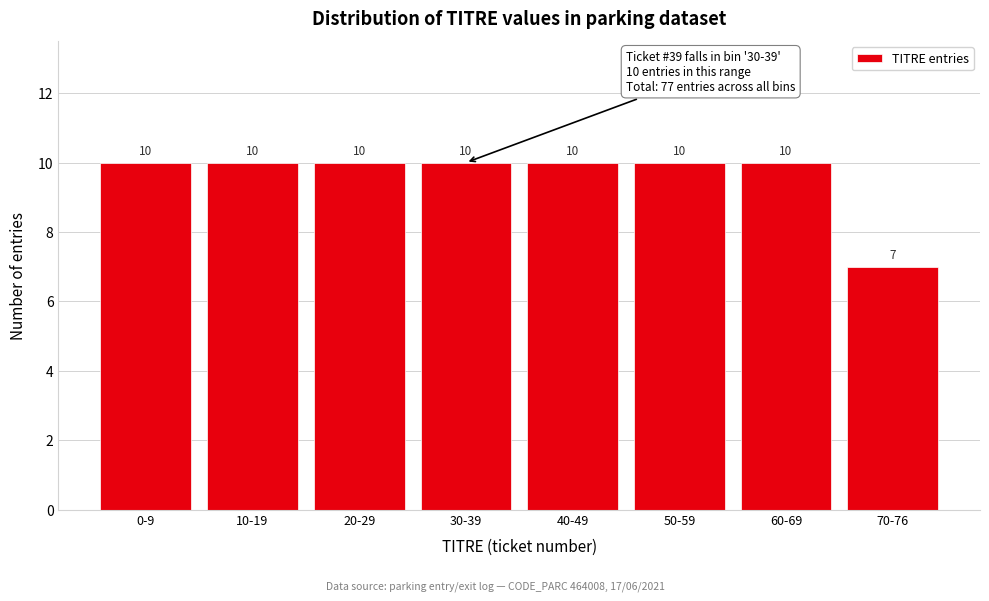

Reading left to right, extract all data points from this chart.

0-9=10	10-19=10	20-29=10	30-39=10	40-49=10	50-59=10	60-69=10	70-76=7